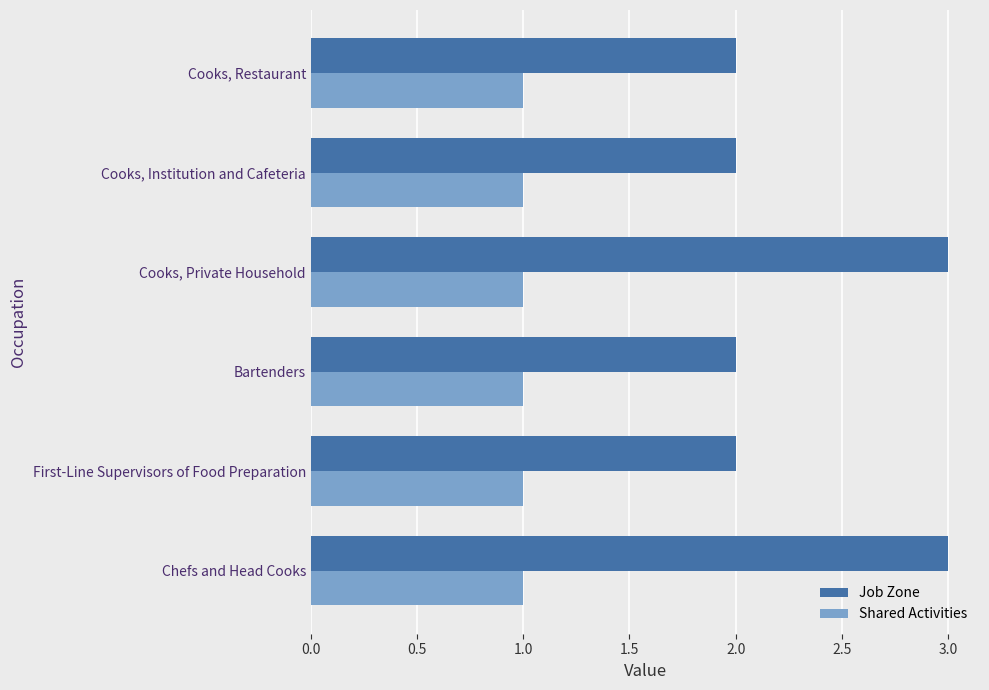

The value of Job Zone at Bartenders is 1. True or false?

False